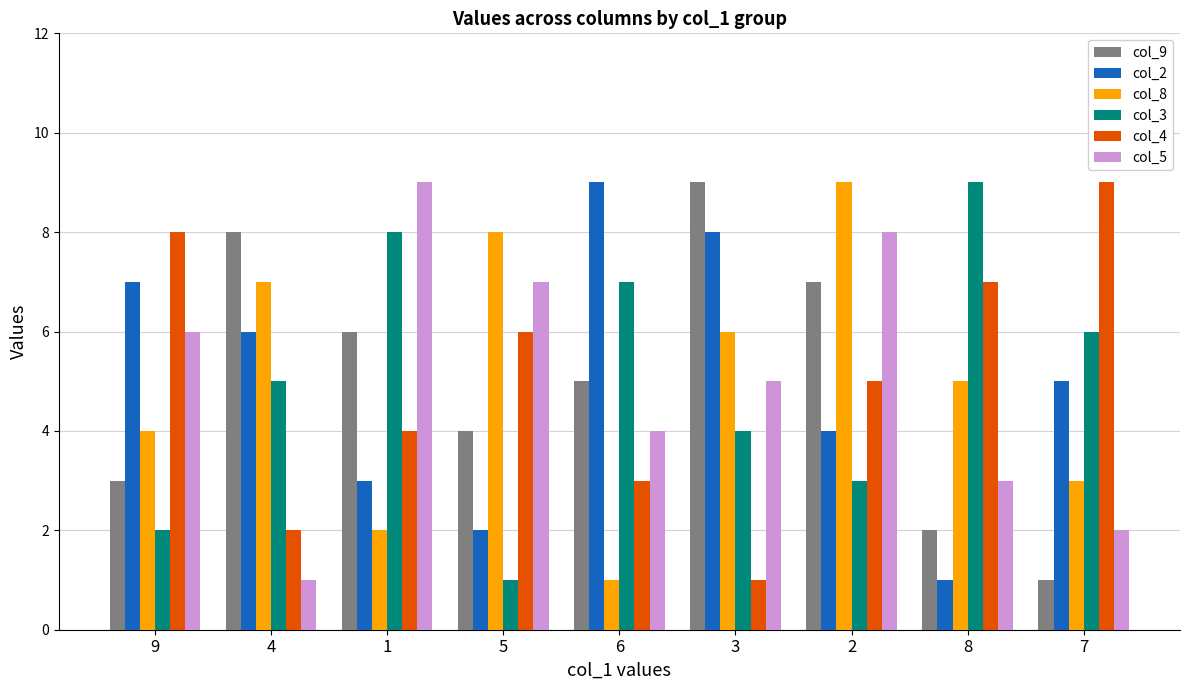

What are all the series names shown in the legend?

col_9, col_2, col_8, col_3, col_4, col_5